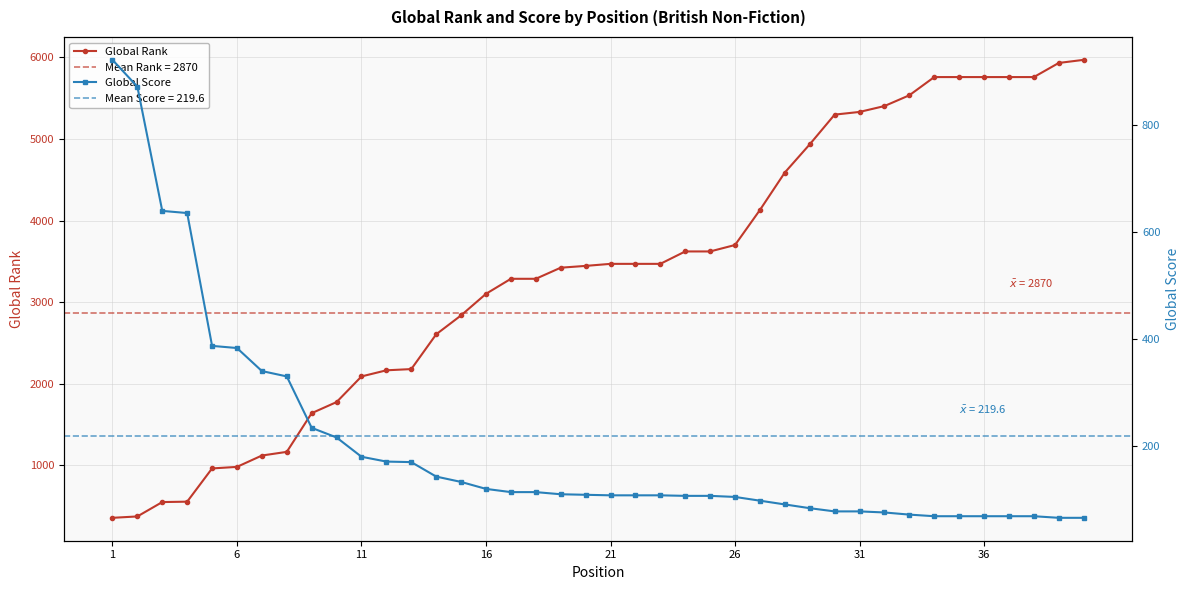

What is the value of the Global Rank point at the 1st from the left?

359